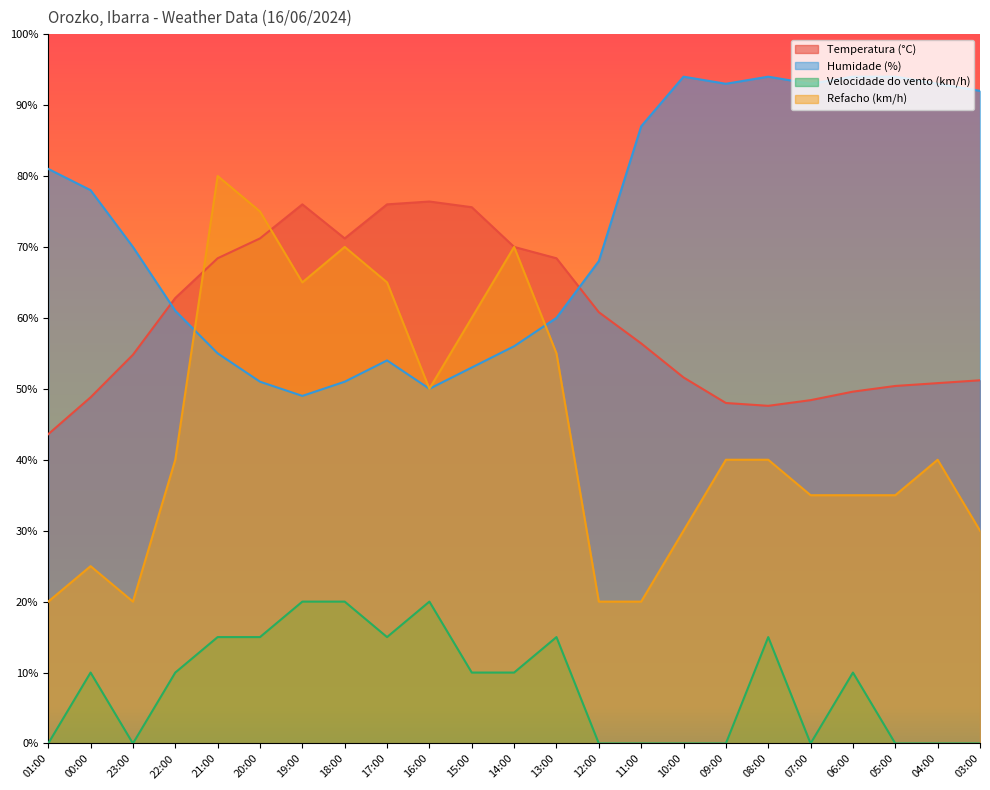

What is the difference between the Humidade (%) values at 04:00 and 13:00?

33.0